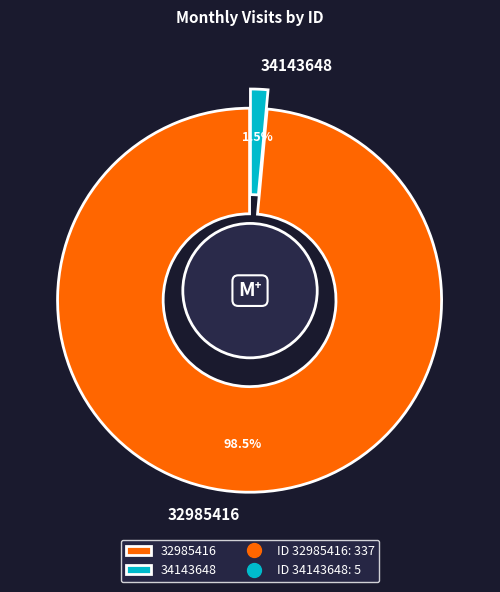

What percentage is the 32985416 slice, to the nearest percent?

99%